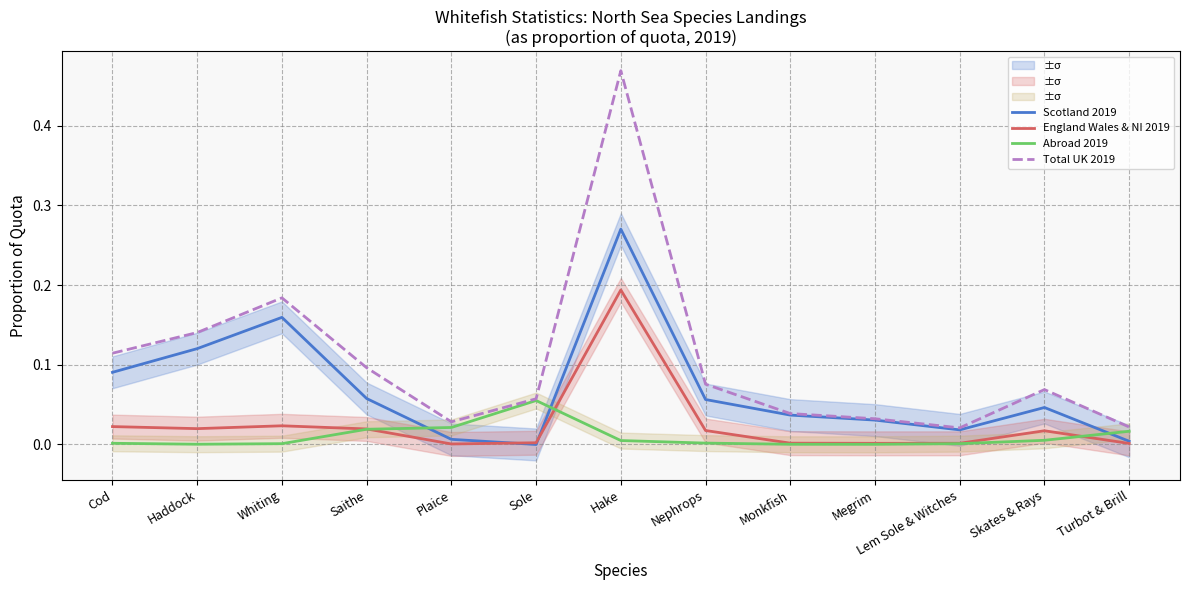

True or false: England Wales & NI 2019 has more than 2 interior local peaks.

True